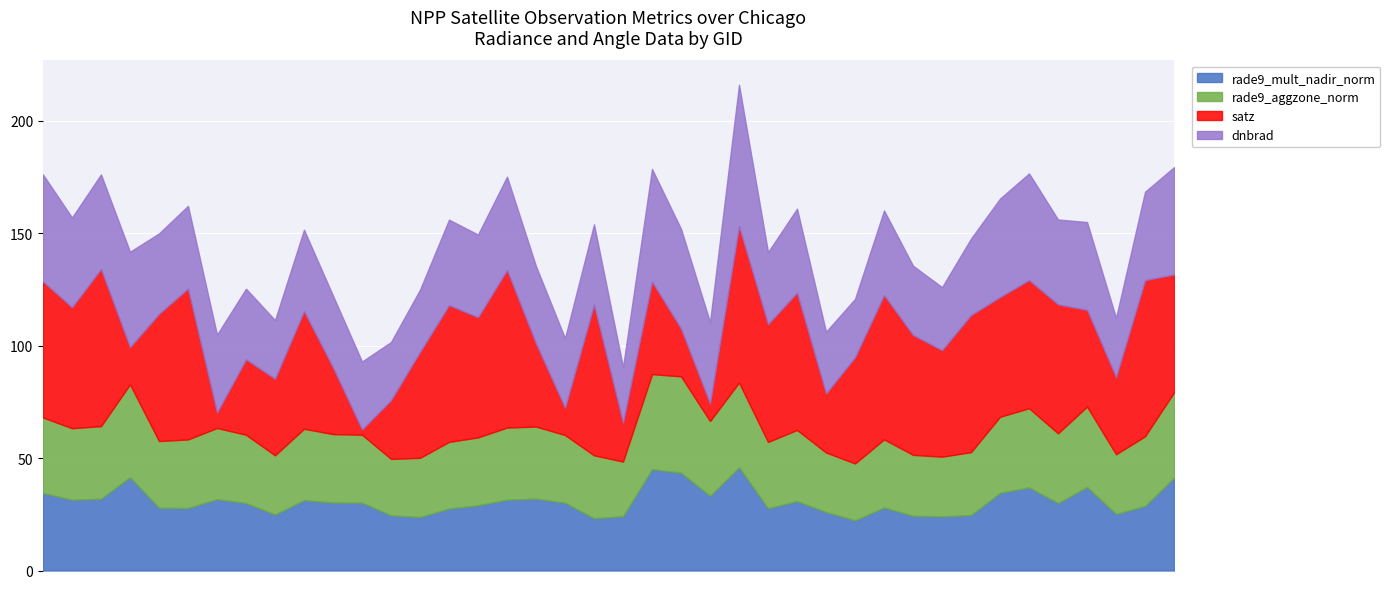

In satz, how many points are lower than both neighbors (excluding endpoints)?

13